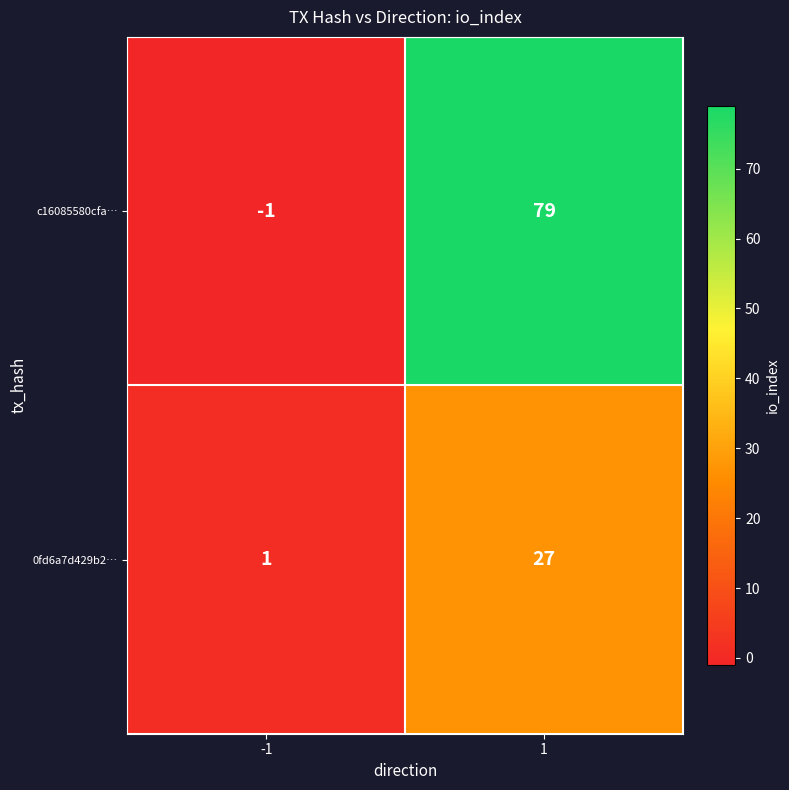

True or false: 0fd6a7d429b2… has a value of 2 at -1.

False